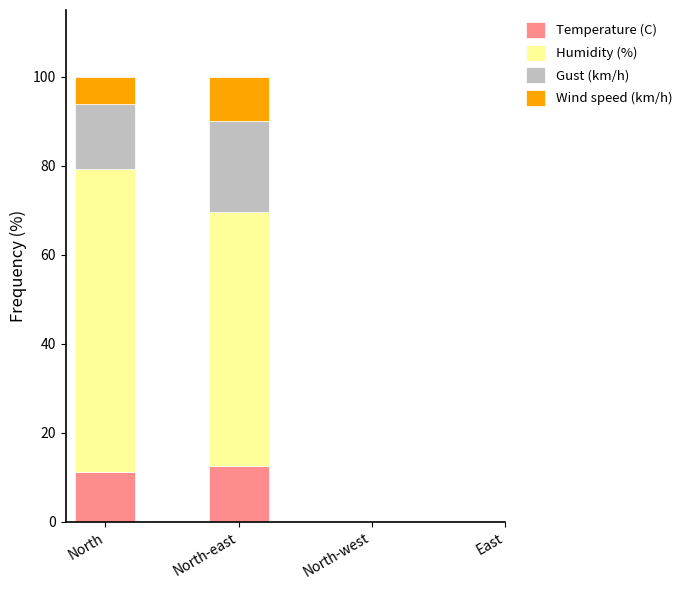

What is the total value across all series at North?

100.0